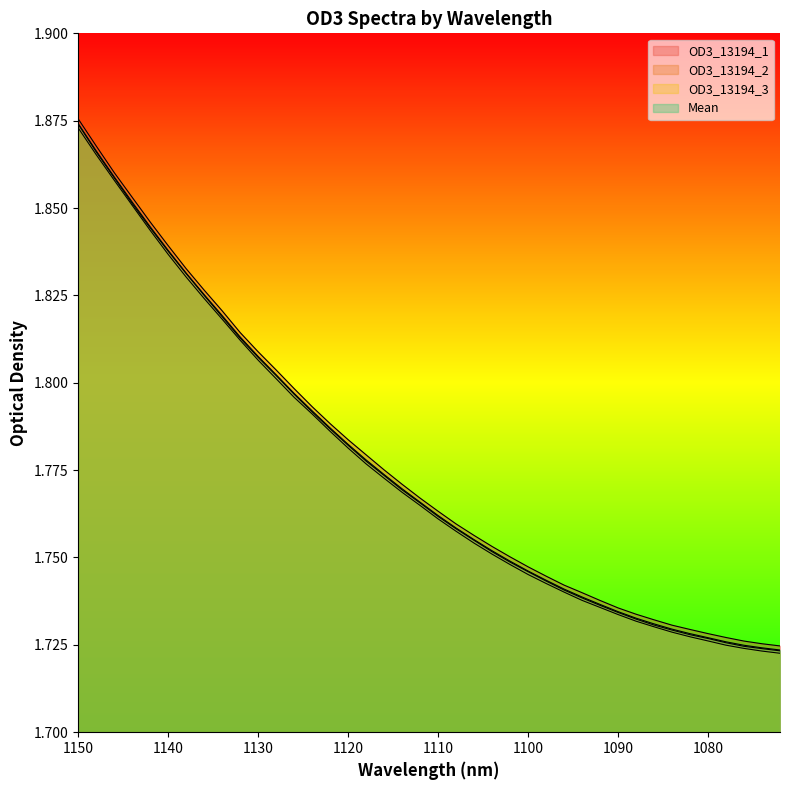

Which category has the lowest value in the OD3_13194_2 series?

1072